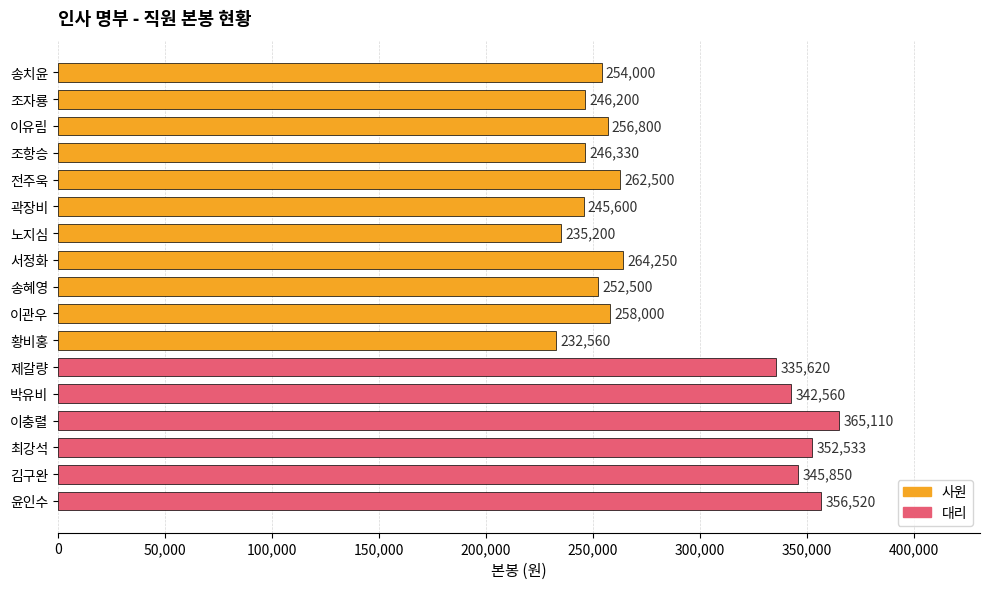

What is the value of the 9th bar from the top?

252500